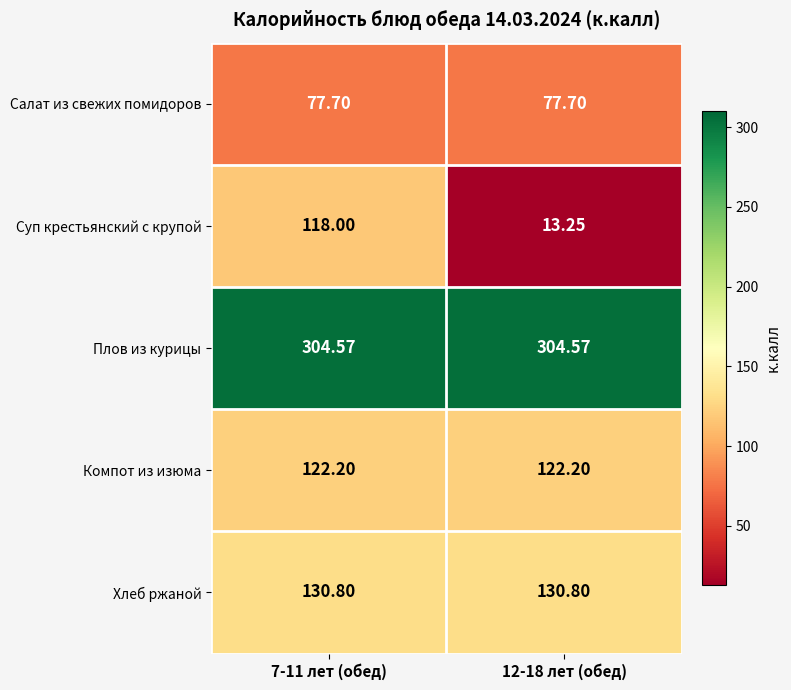

Which series has the largest range (max minus min)?

Суп крестьянский с крупой